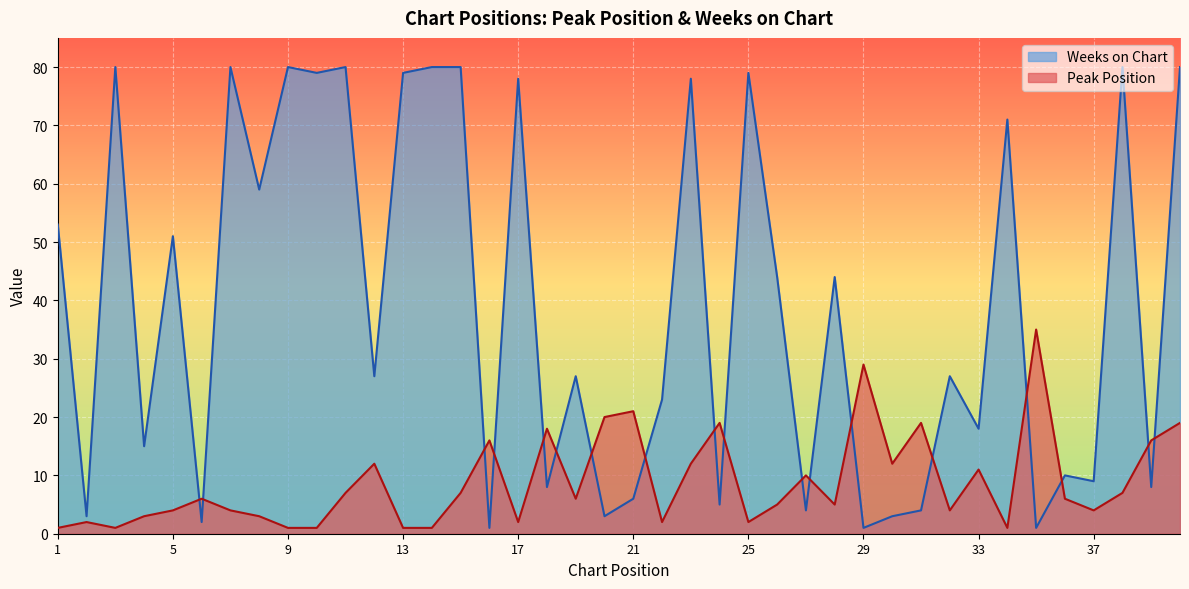

What is the spread (max minus min) of values at 5?

47